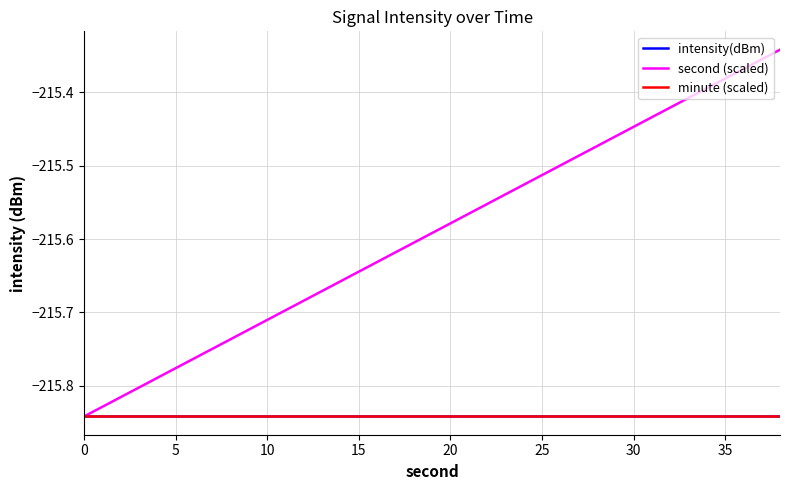

Does the chart display data point markers on the line(s)?

No